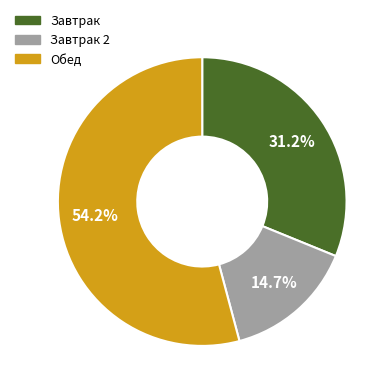

Does any single category account for the majority?

Yes